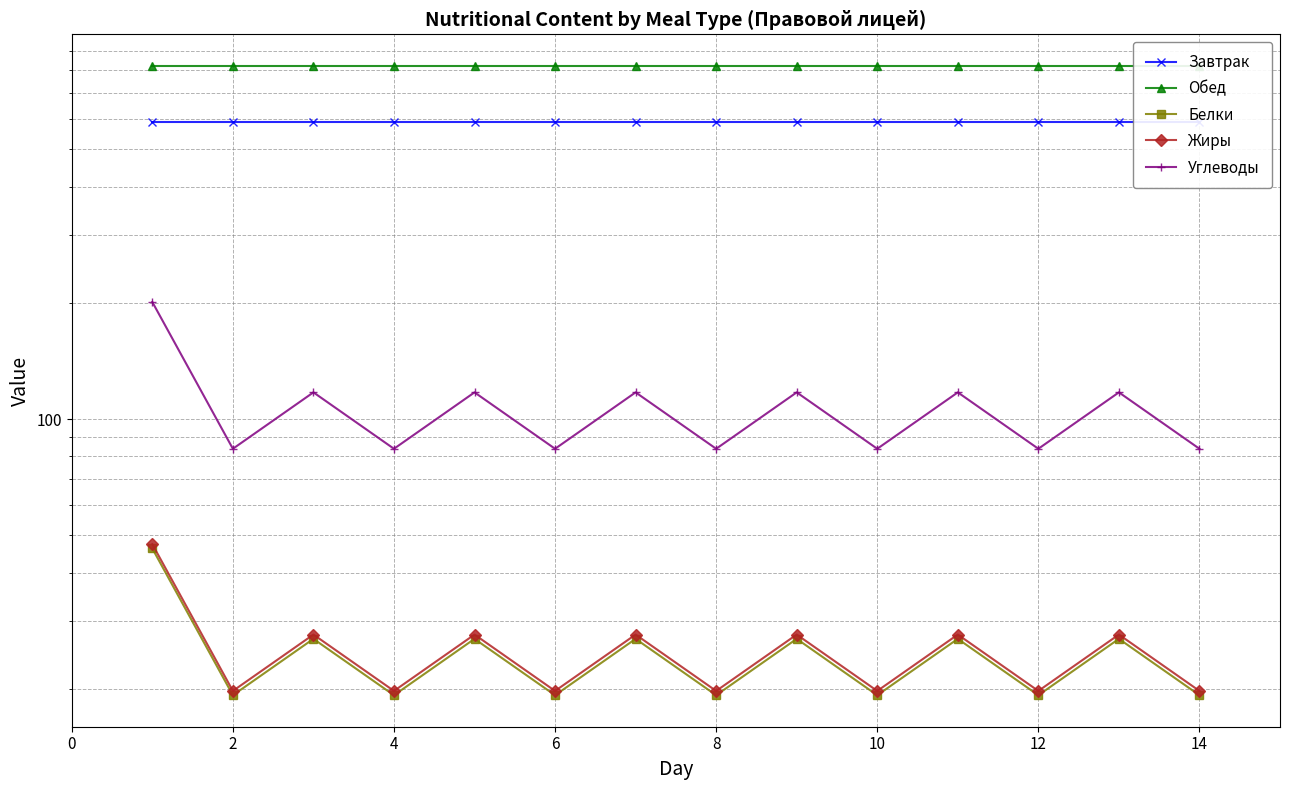

Where is the first local minimum for Углеводы?

2